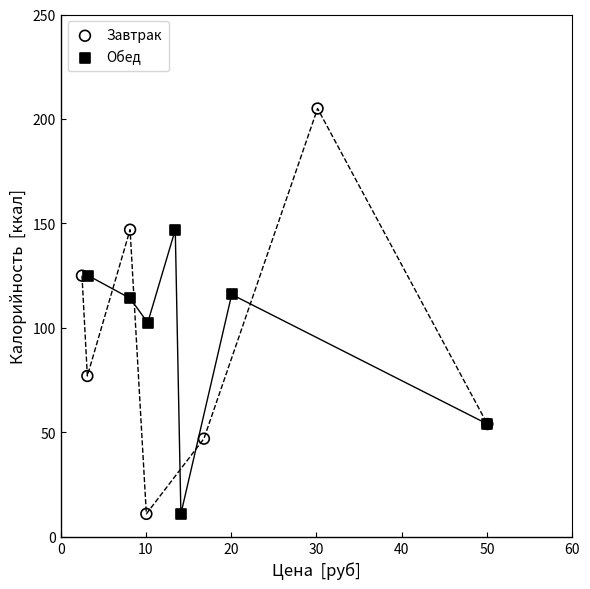

Which series has the widest spread of Y values?

Завтрак